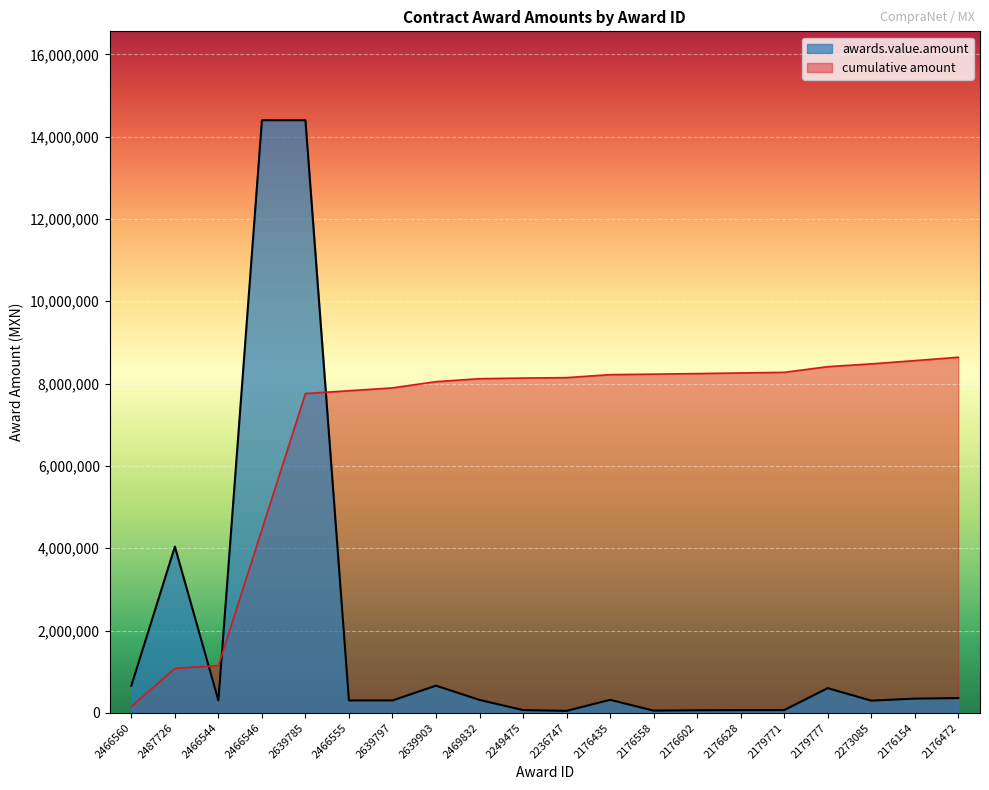

What is the difference between the values at 2466555 and 2487726?

3737911.9